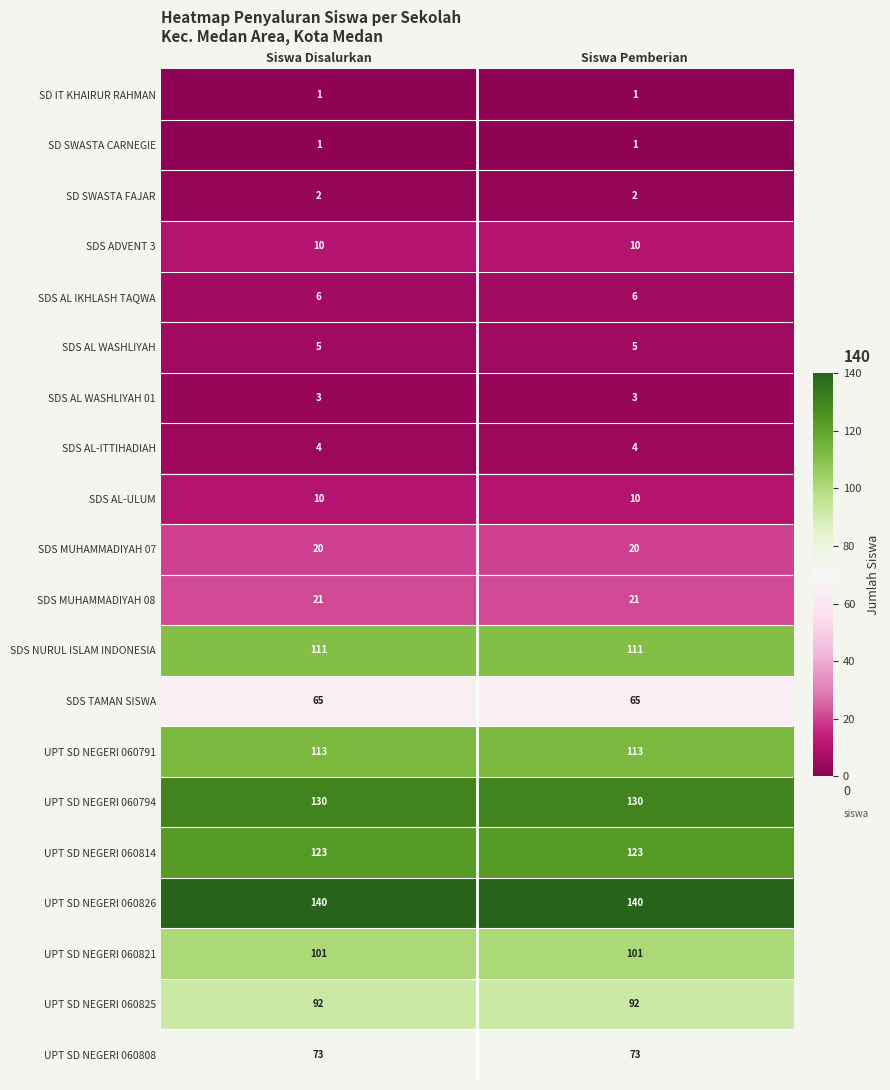

What is the difference between the highest and lowest values at Siswa Disalurkan?

139